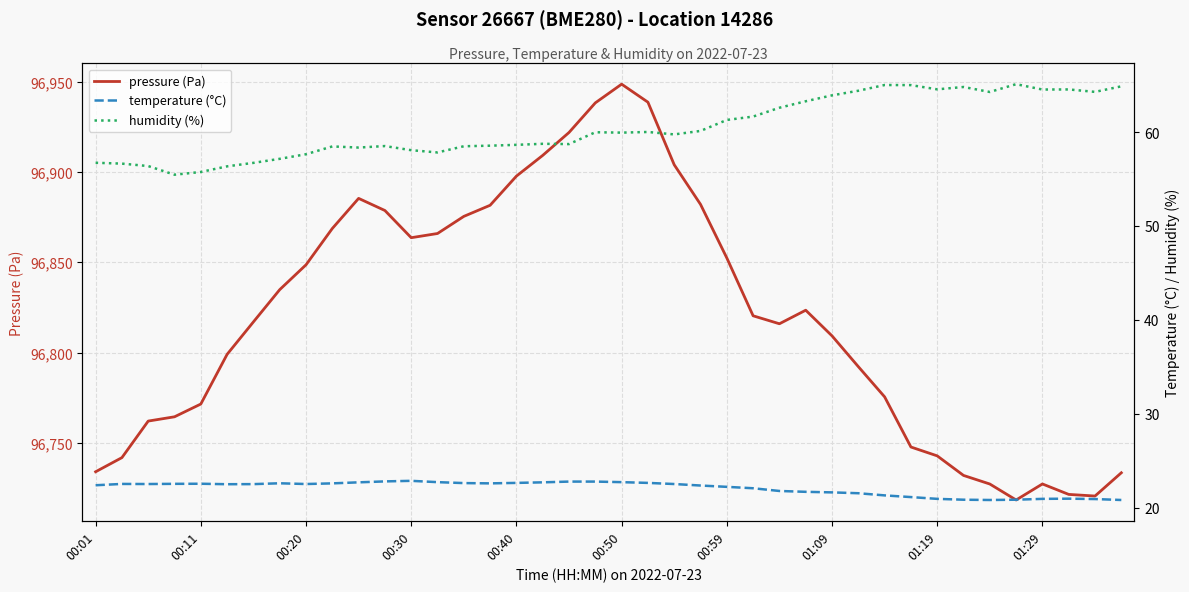

True or false: pressure (Pa) has a value of 96897.7 at 00:40.

True